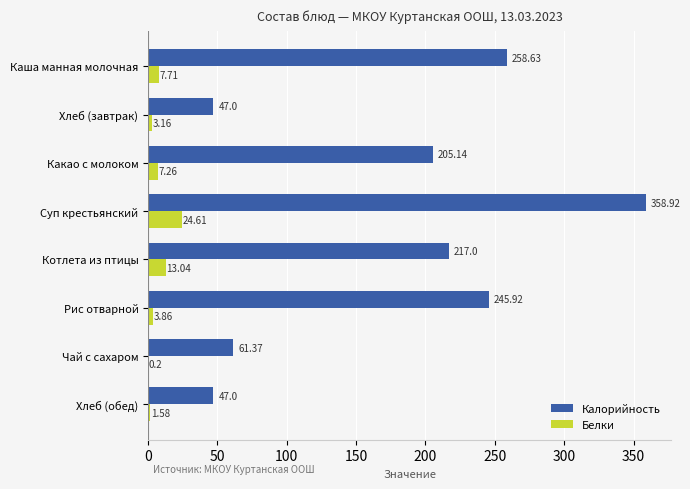

Which series changed the most between Каша манная молочная and Чай с сахаром?

Калорийность